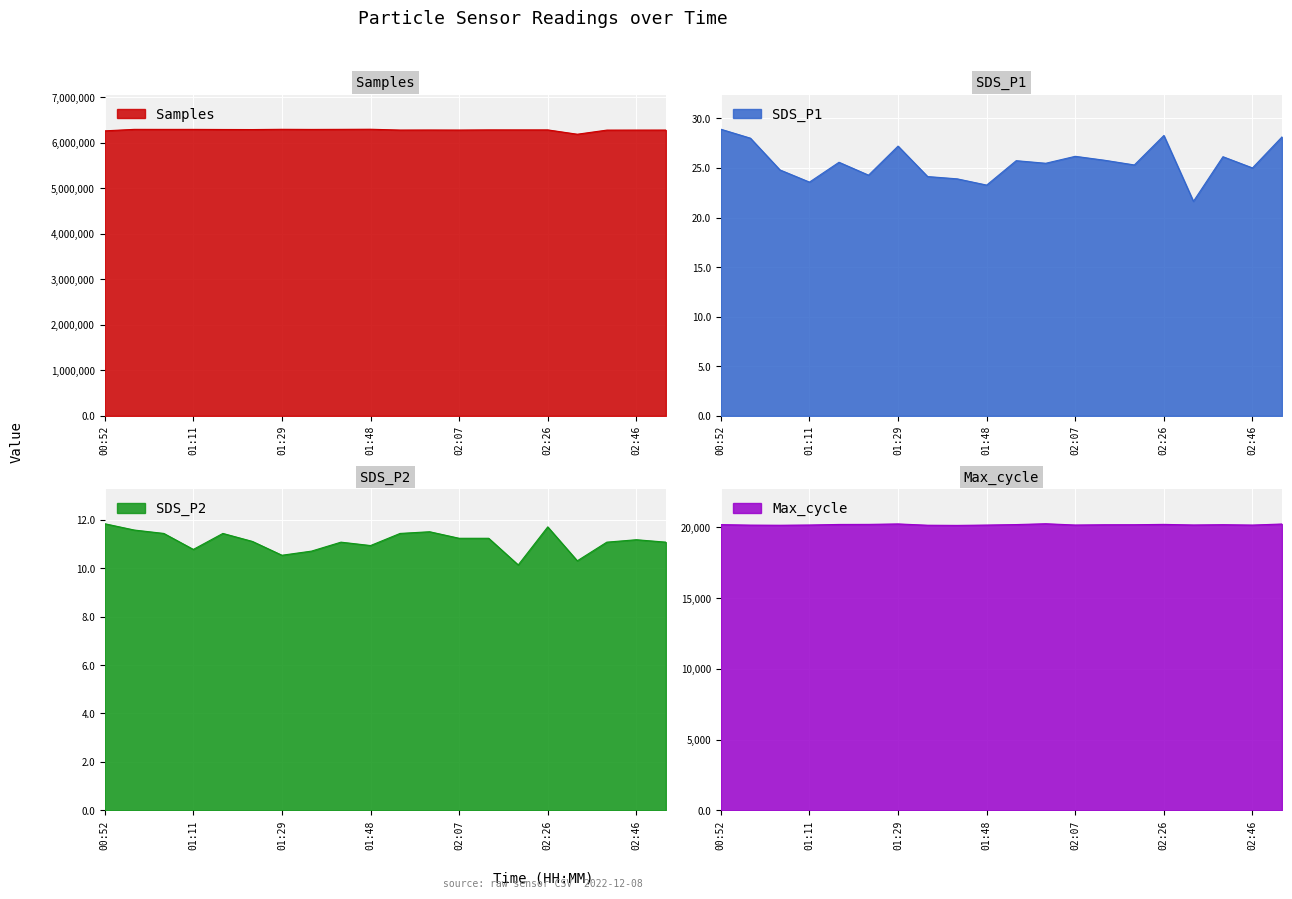

What is the difference between the maximum and second lowest values in the Max_cycle series?

106